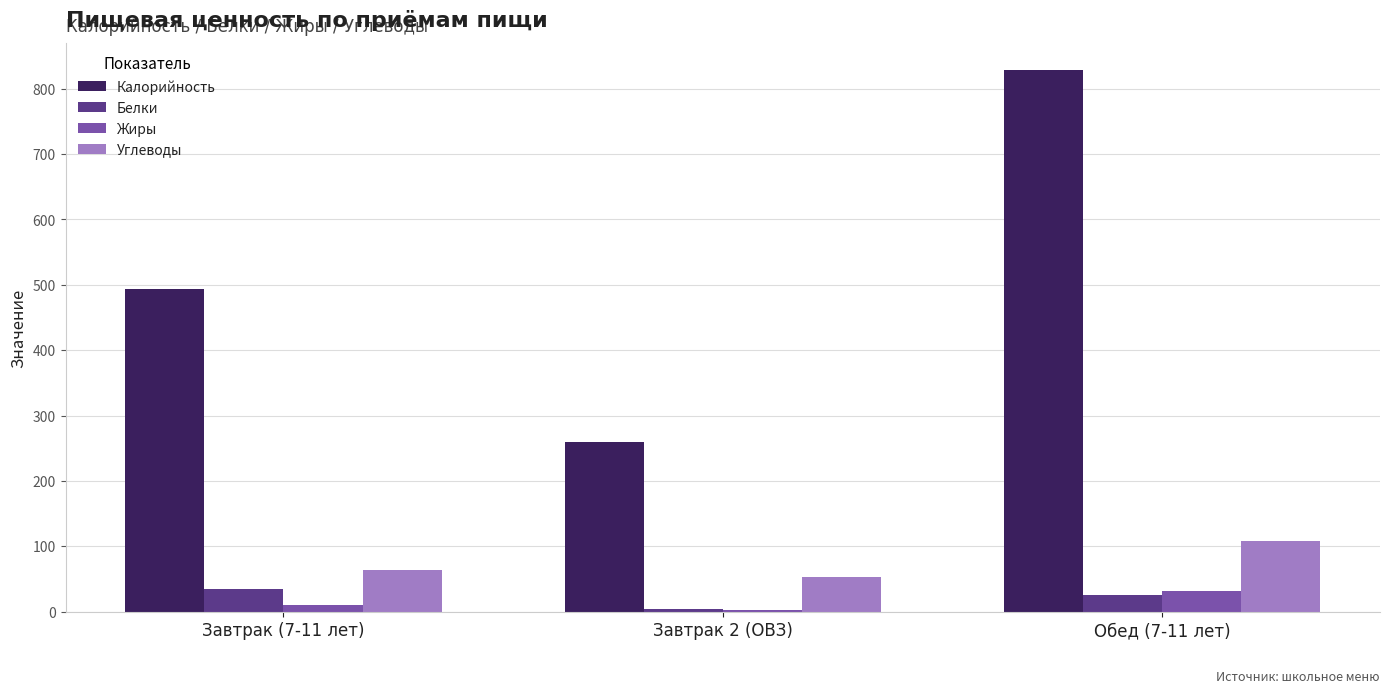

Rank the categories by Белки value from lowest to highest.

Завтрак 2 (ОВЗ), Обед (7-11 лет), Завтрак (7-11 лет)